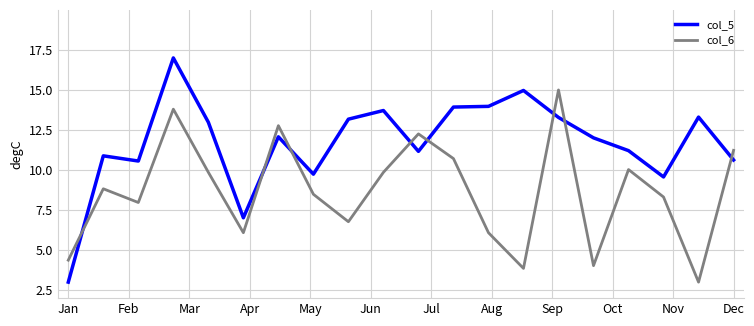

What is the maximum value for col_6?

15.0